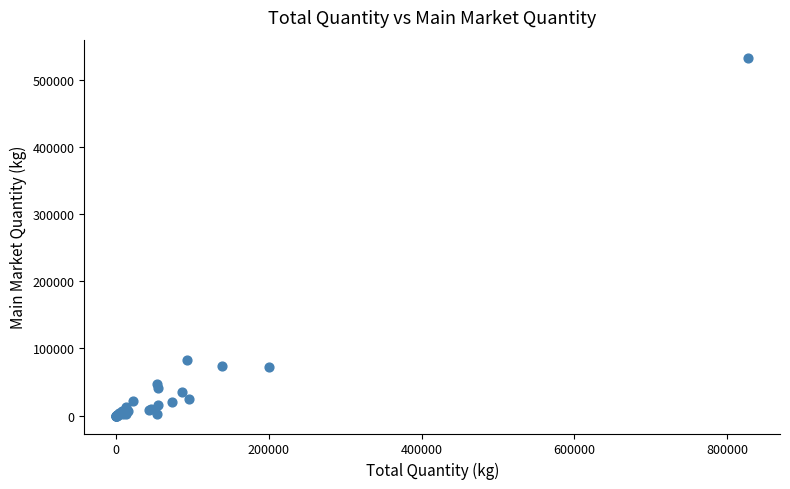

What Y value in the scatter plot is closest to 266429?

82096